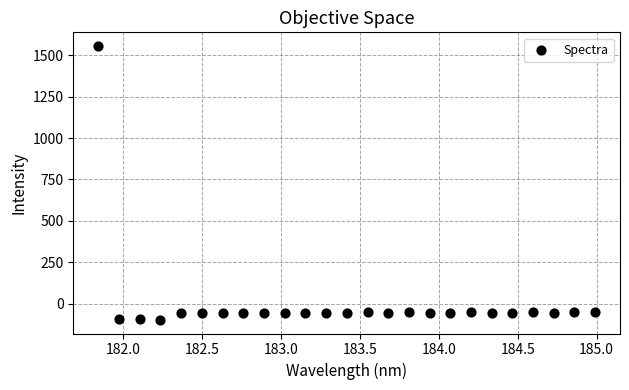

What is the range of X values (max minus min)?

3.1